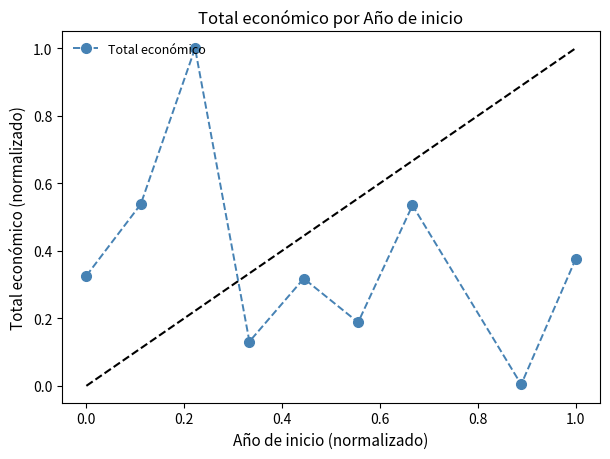

How many interior local valleys (lower than both neighbors) does the data have?

3